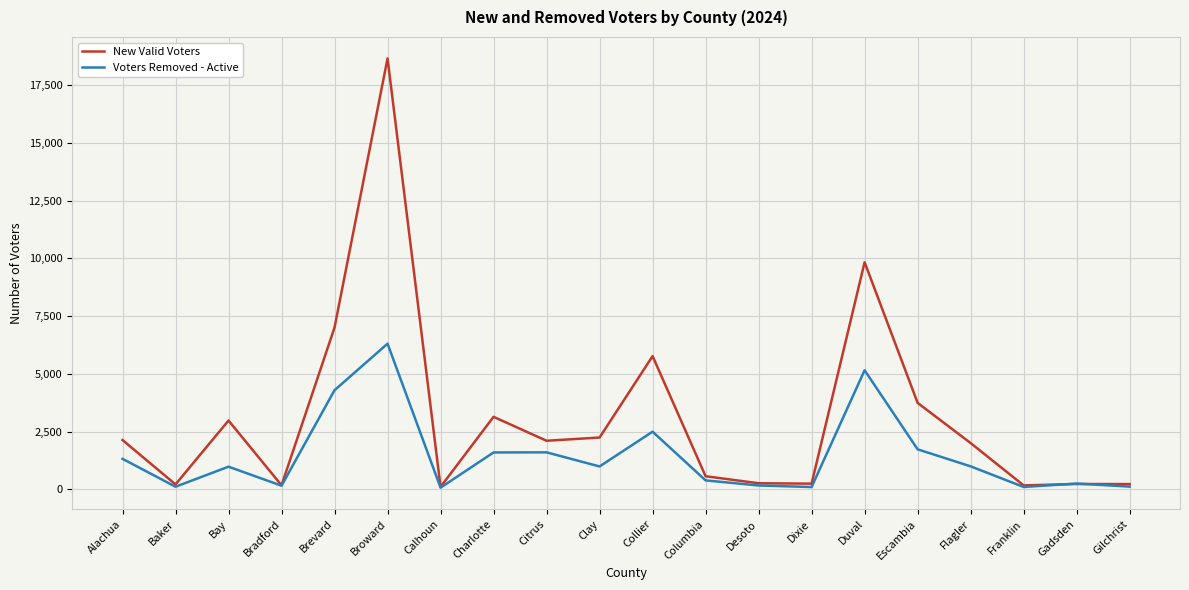

Which series has the largest total across all categories?

New Valid Voters